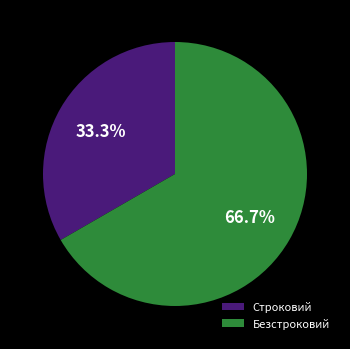

Approximately how many times larger is the value at Строковий compared to Безстроковий?

0.5